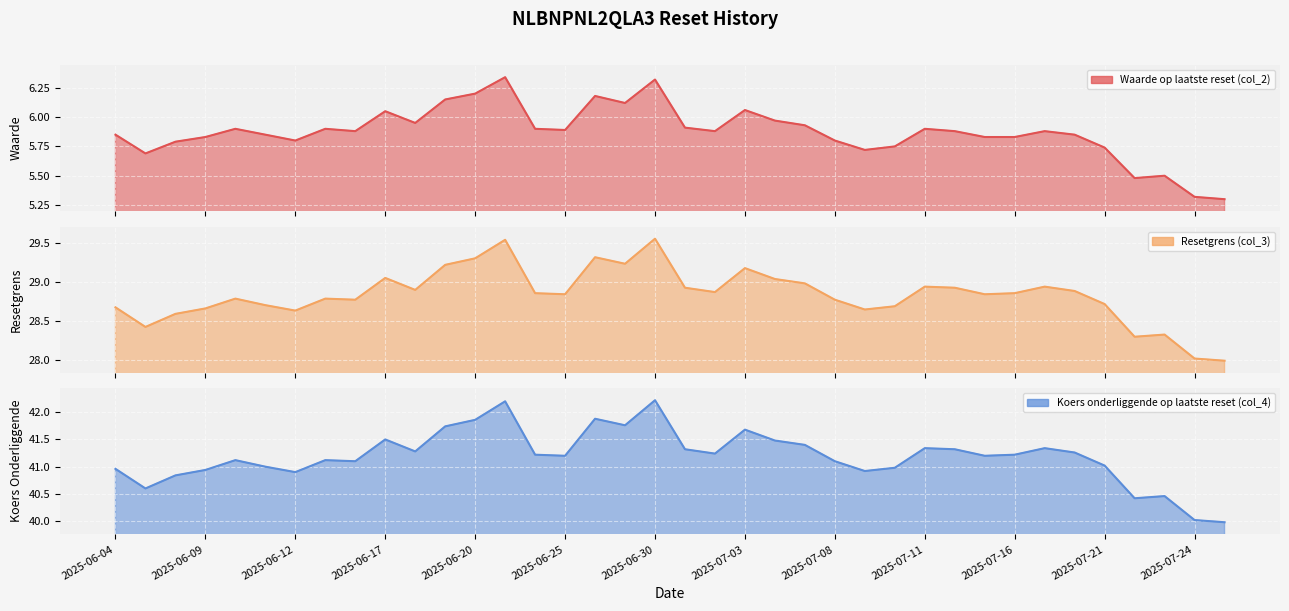

In Waarde op laatste reset (col_2), how many points are higher than both neighbors (excluding endpoints)?

10